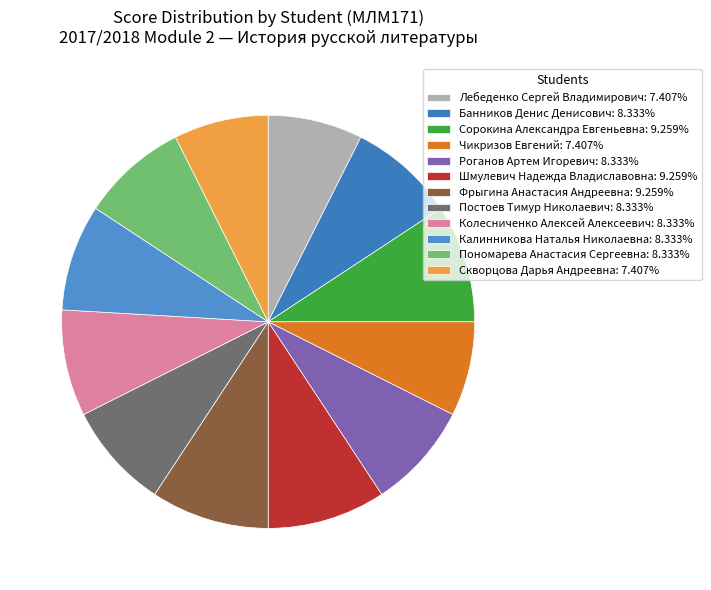

How many segments does this pie chart have?

12